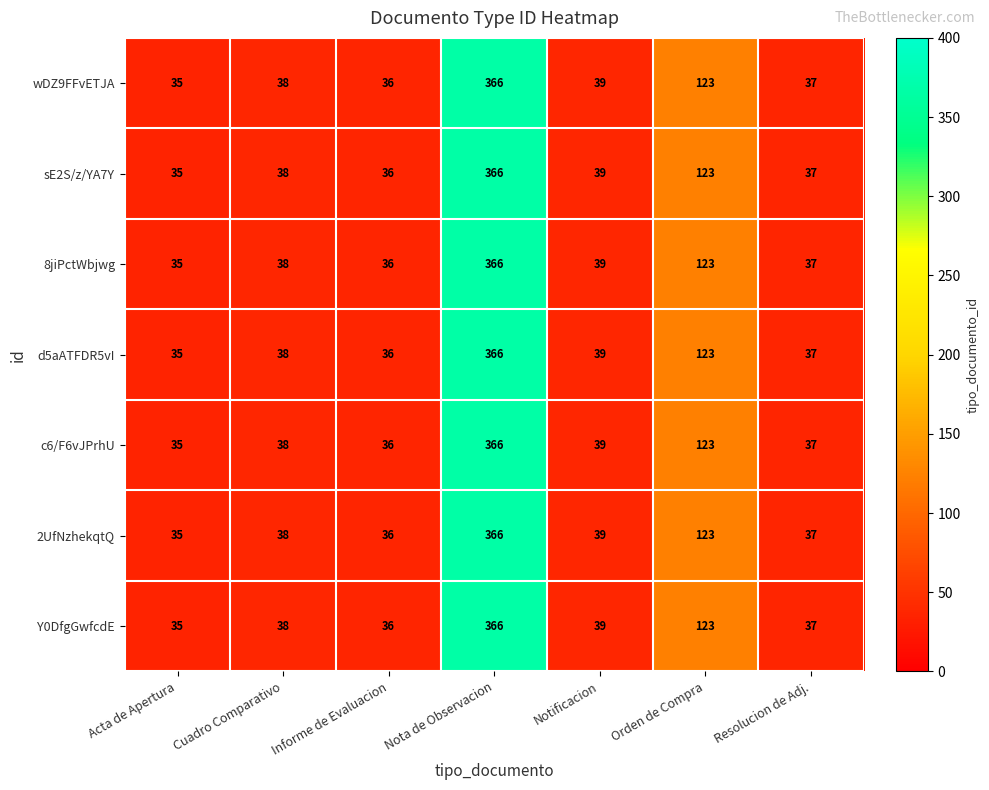

Is the value of Y0DfgGwfcdE at Informe de Evaluacion greater than the value of wDZ9FFvETJA at Orden de Compra?

No